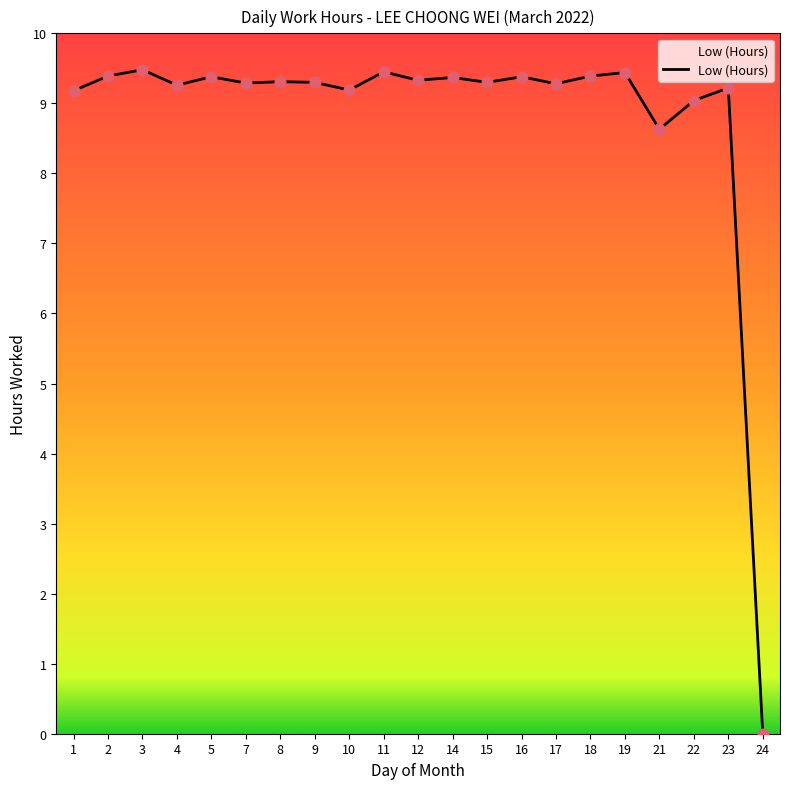

Approximately how many times larger is the value at 9 compared to 18?

1.0